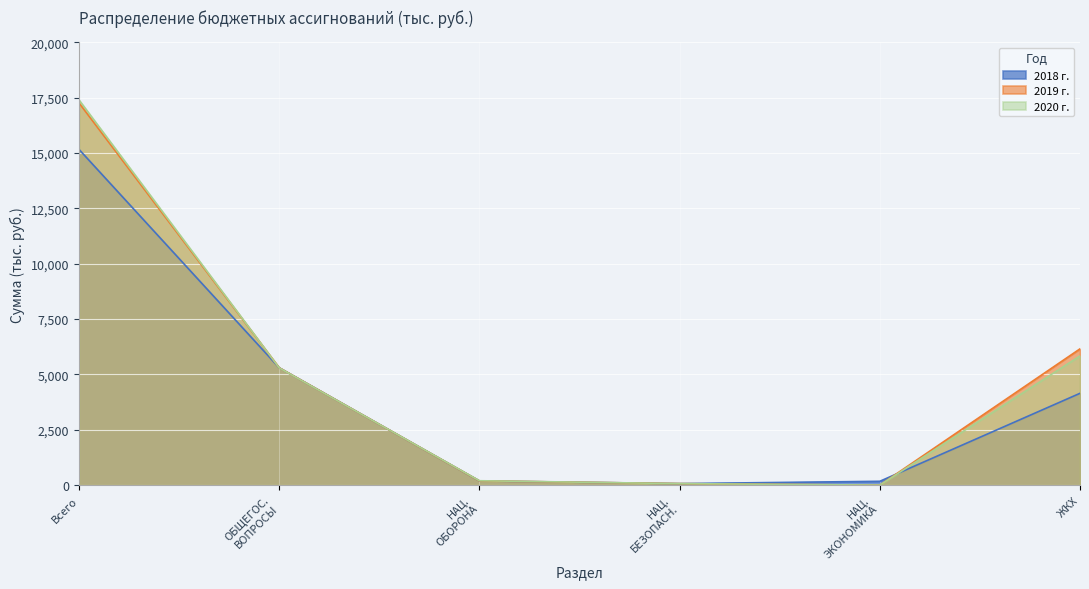

True or false: 2019 г. has more than 2 interior local peaks.

False